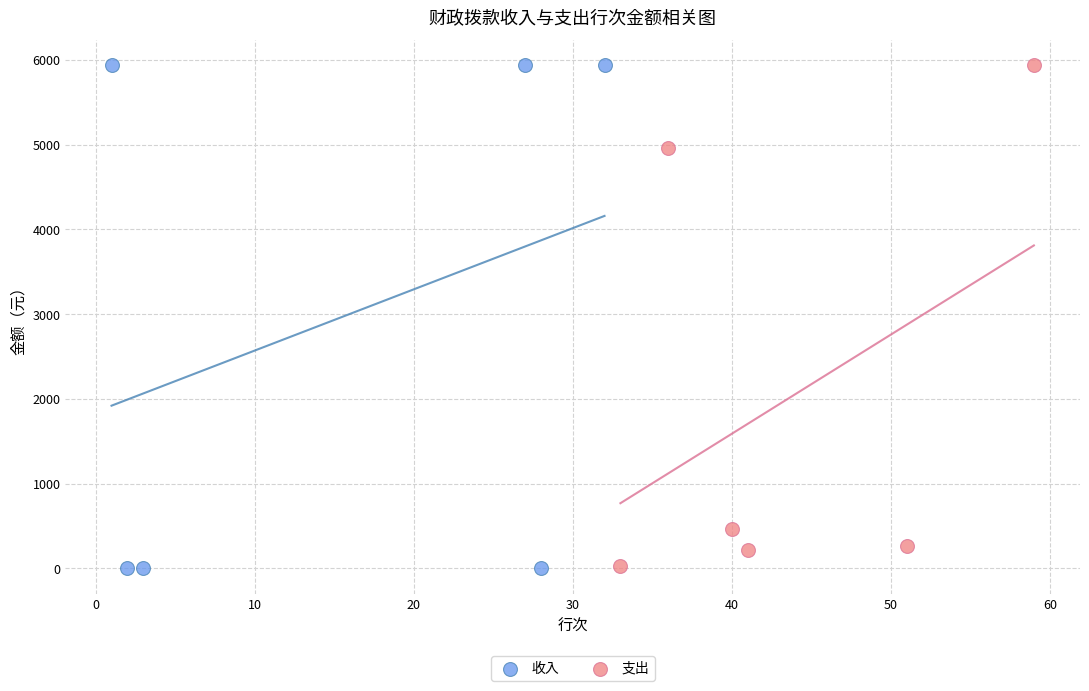

What are all the series names shown in the legend?

收入, 支出